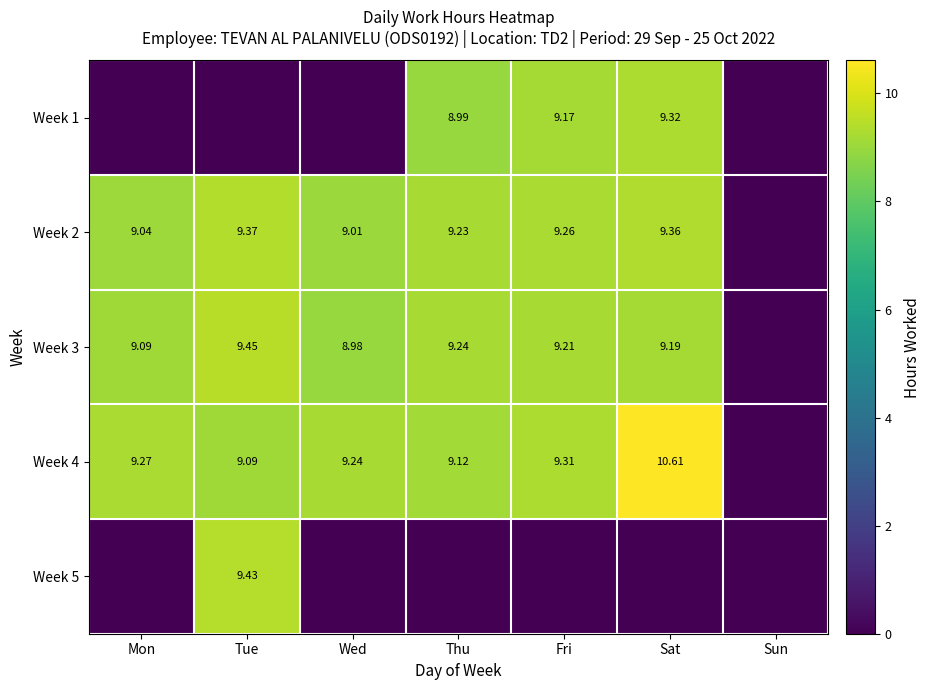

Which series has the largest total across all categories?

Week 4